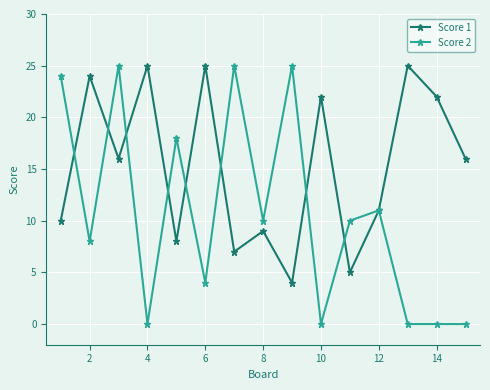

What is the value of the Score 1 point at the 2nd from the left?

24